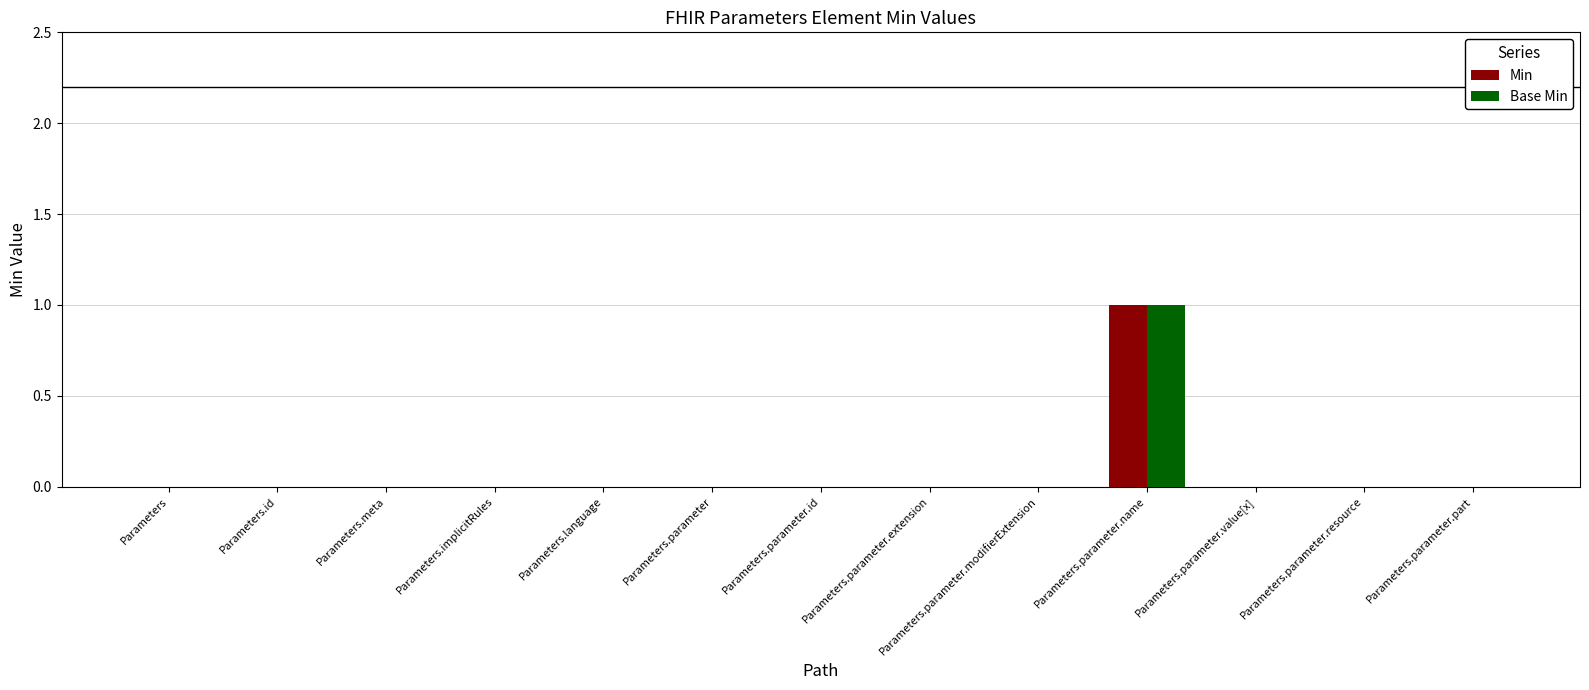

True or false: Base Min has a value of 1 at Parameters.

False